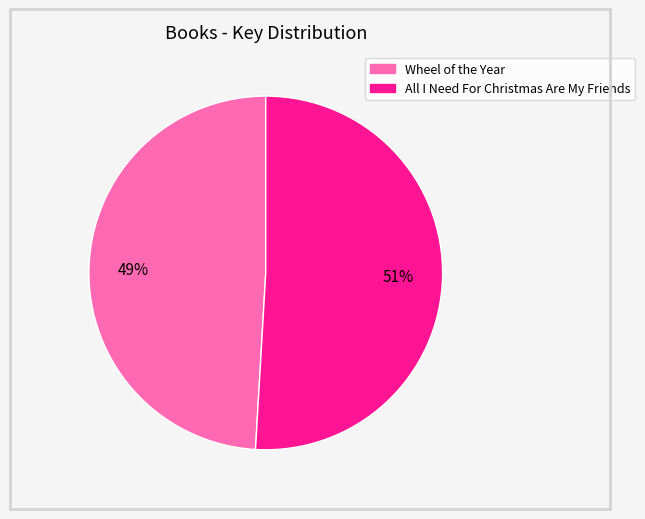

How many slices are in this pie chart?

2